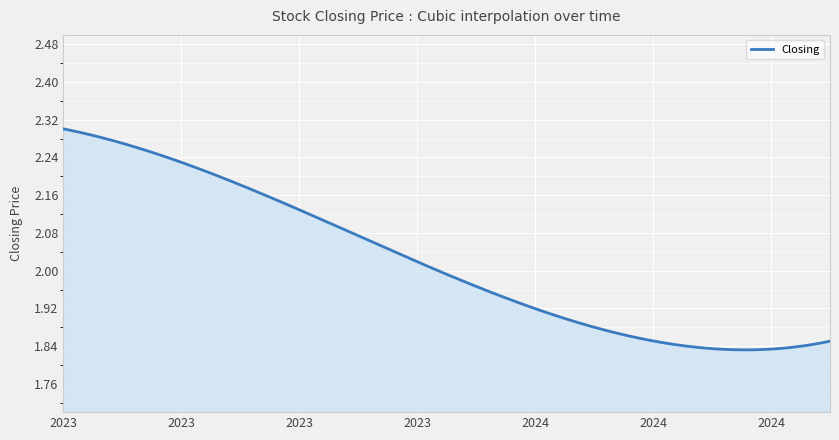

What is the difference between the maximum and minimum values?

0.5